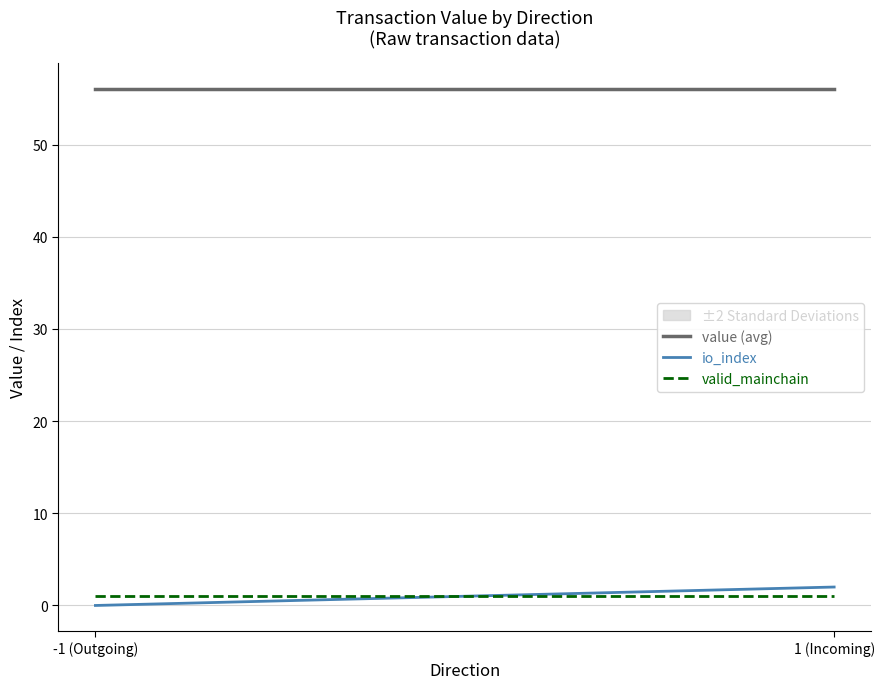

Is the value of value (avg) at 1 (Incoming) greater than the value of io_index at -1 (Outgoing)?

Yes